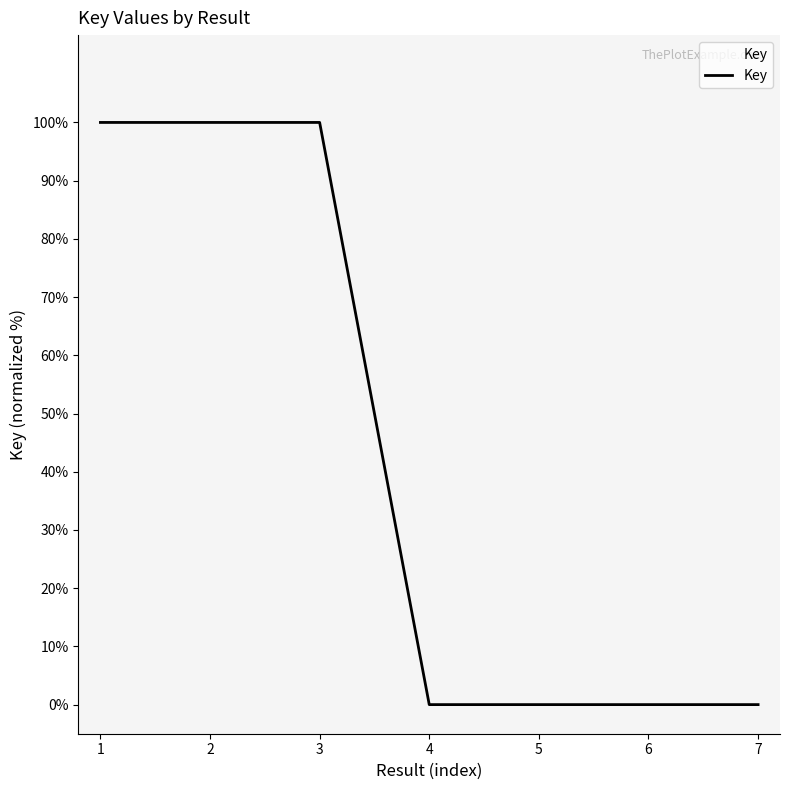

What is the change in value from 2 to 5?

-100.0